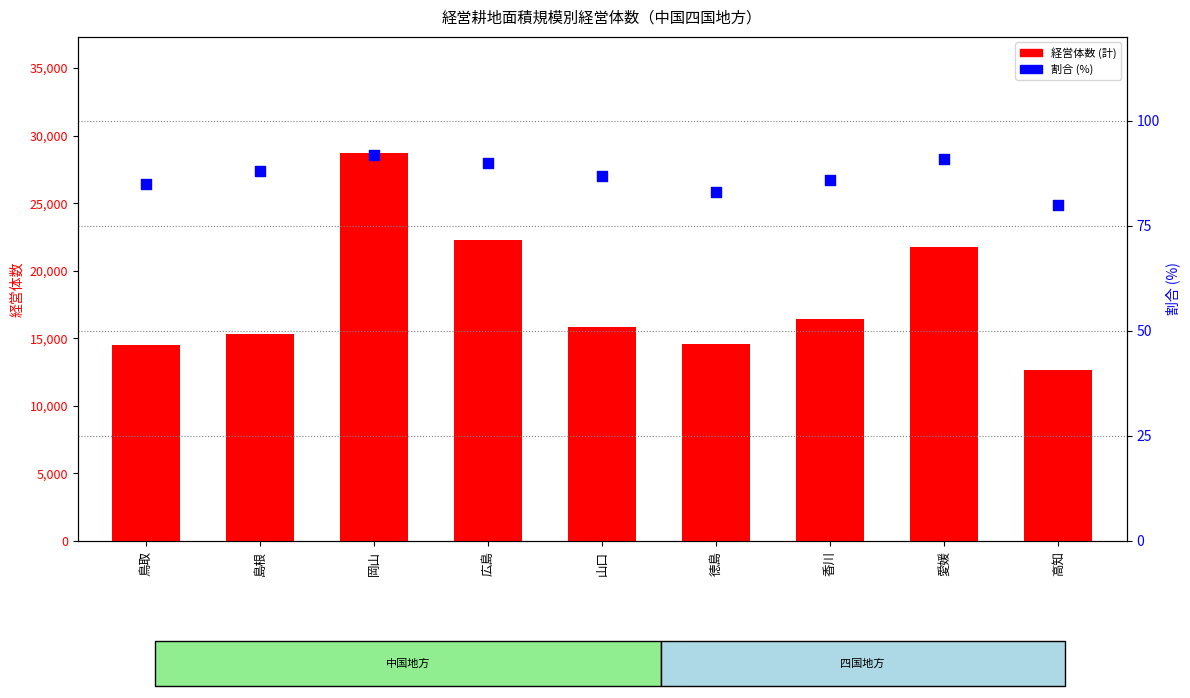

What is the total value across all series at 島根?

15373